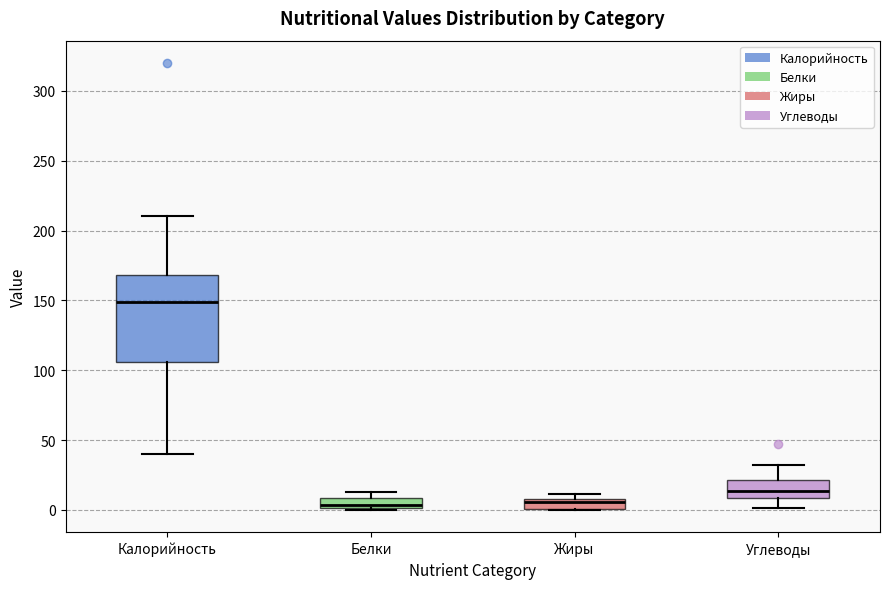

Which box is the tallest, from its lower edge to its upper edge?

Калорийность